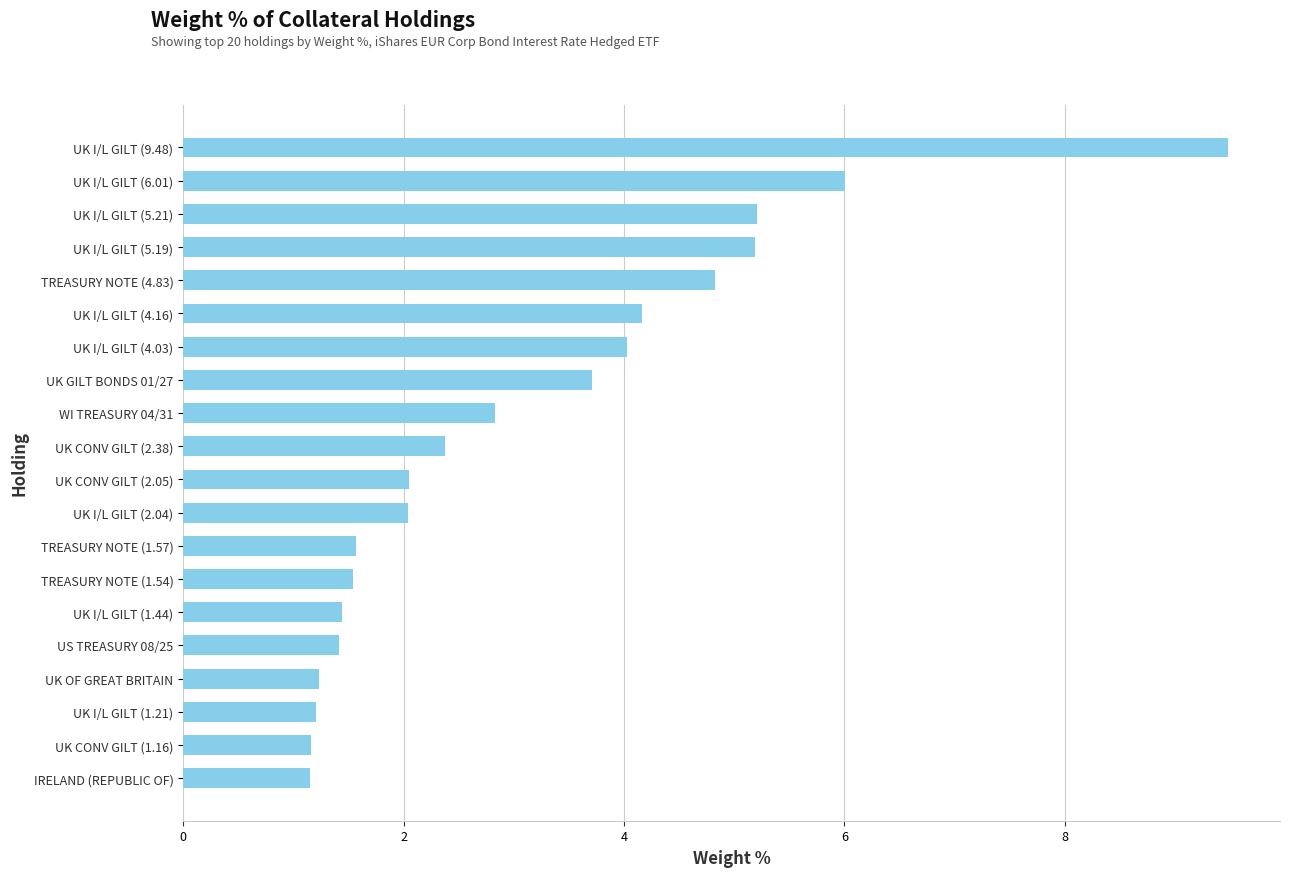

What is the sum of the values at UK GILT BONDS 01/27 and UK I/L GILT (2.04)?

5.8